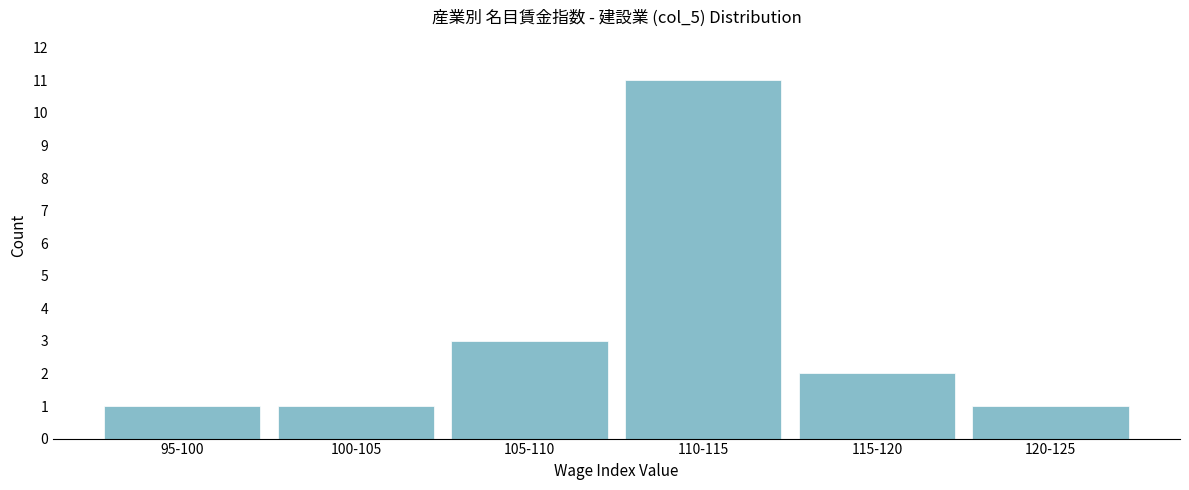

Reading left to right, transcribe all the data shown in this chart.

95-100=1	100-105=1	105-110=3	110-115=11	115-120=2	120-125=1